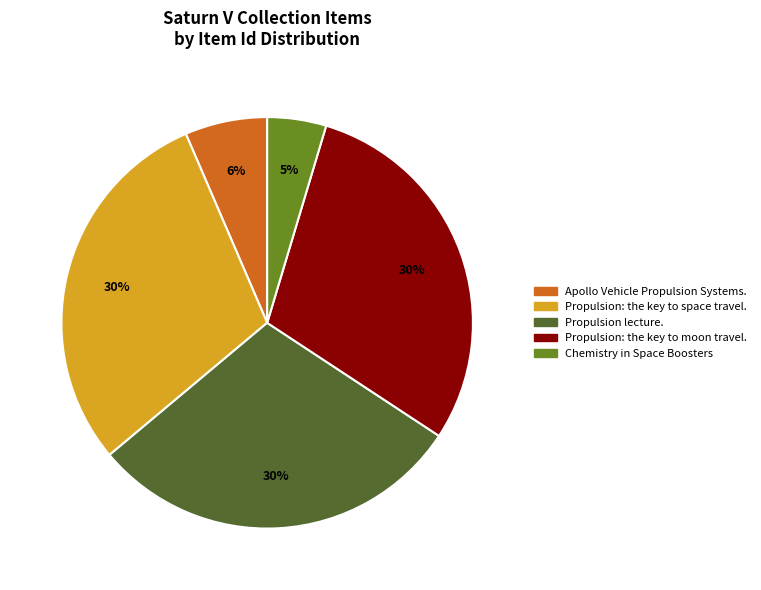

To the nearest percent, what is the difference between the largest and smallest slice percentages?

25%